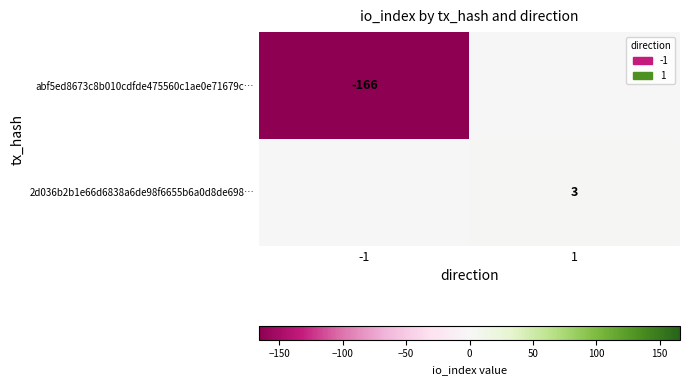

At which category is the sum across all series the highest?

1